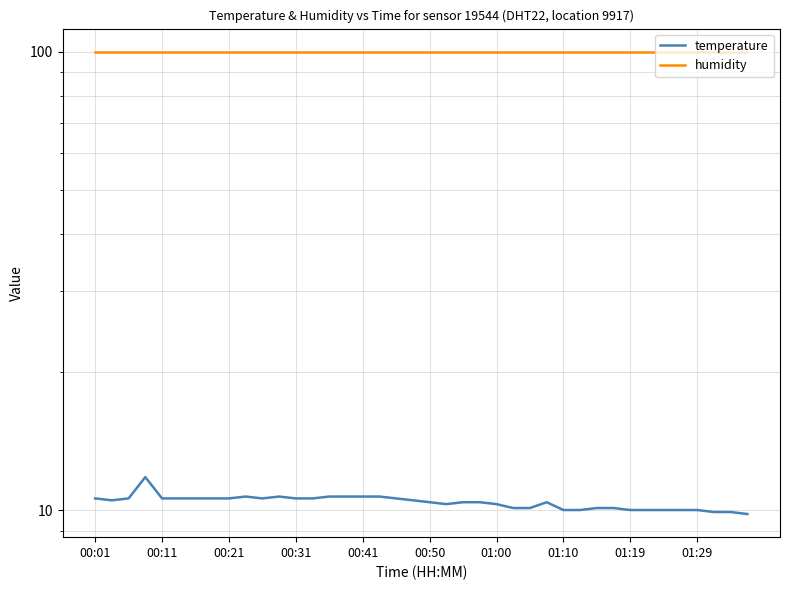

True or false: temperature and humidity cross at least once.

False